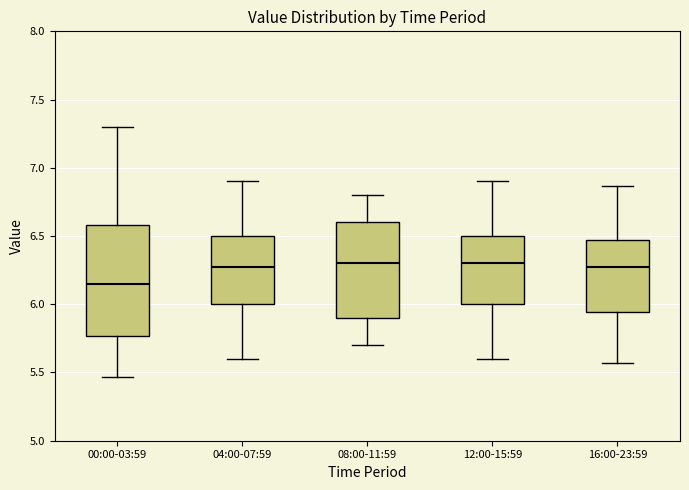

Comparing the boxes themselves (not the whiskers), which one is the tallest?

00:00-03:59